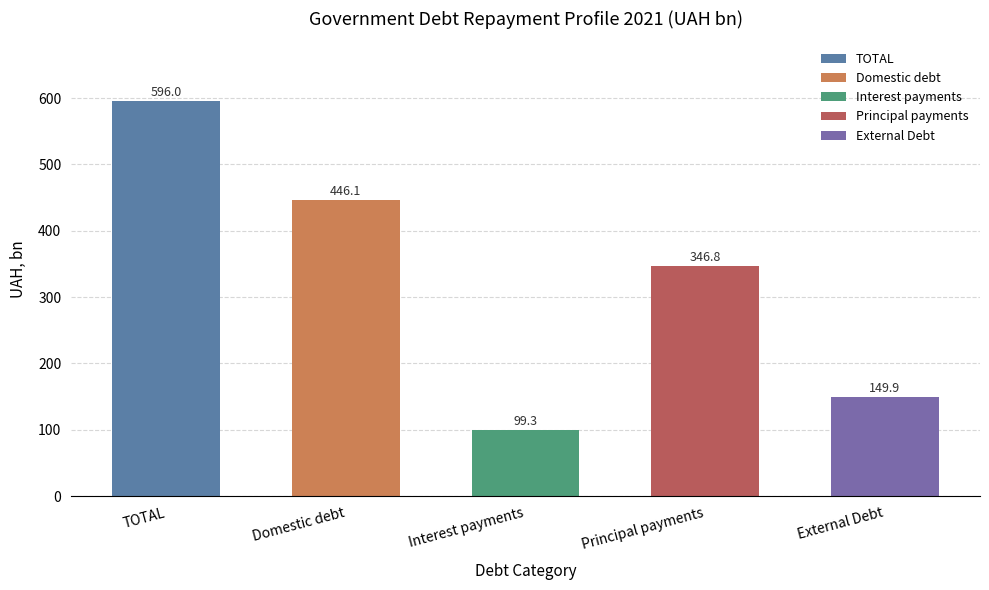

What is the label of the 5th bar from the left?

External Debt